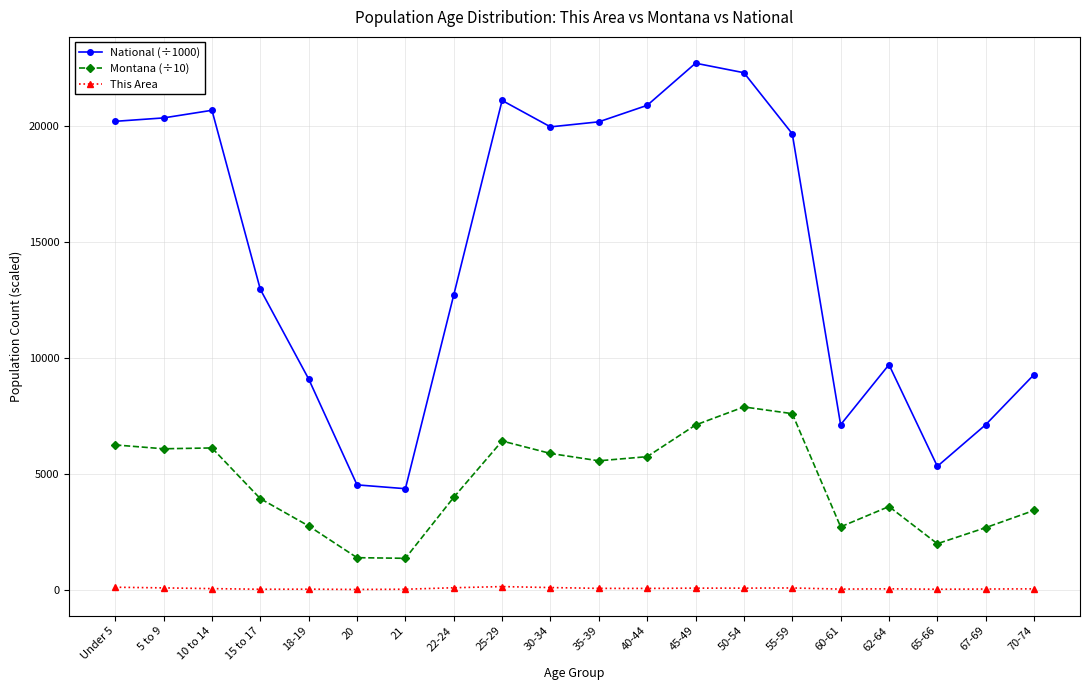

What position from the right is 67-69?

2